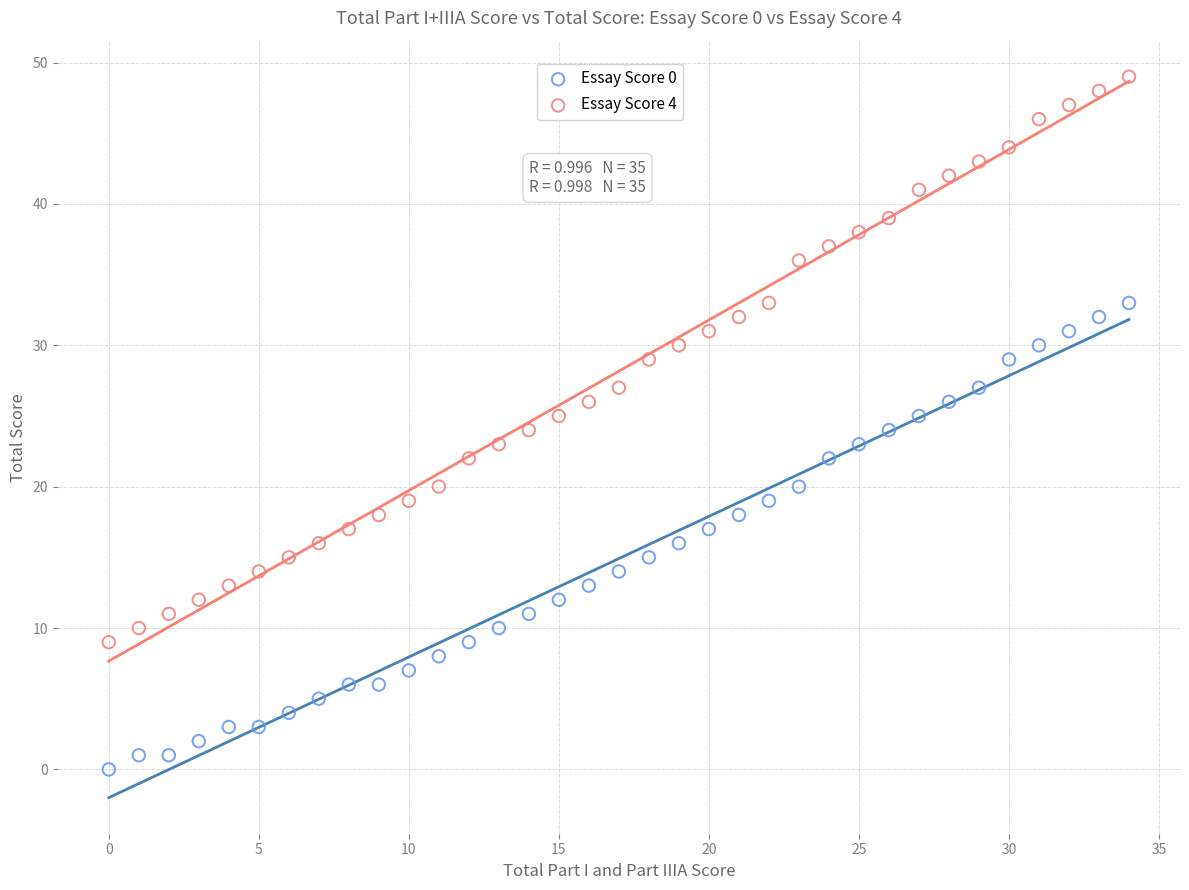

Which series has the widest spread of Y values?

Essay Score 4